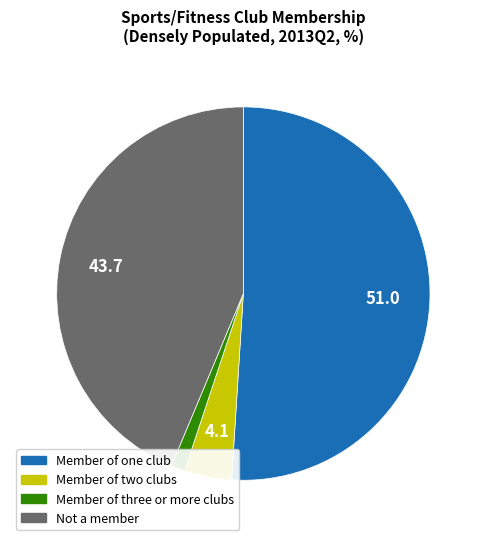

Is there a majority slice in this chart?

Yes